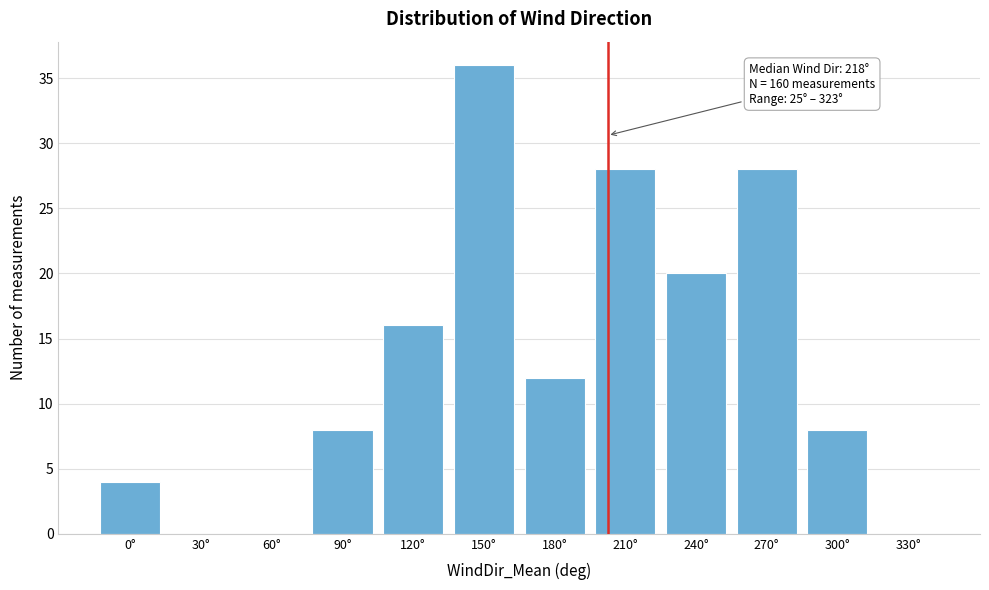

Reading left to right, transcribe all the data shown in this chart.

0°=4	30°=0	60°=0	90°=8	120°=16	150°=36	180°=12	210°=28	240°=20	270°=28	300°=8	330°=0